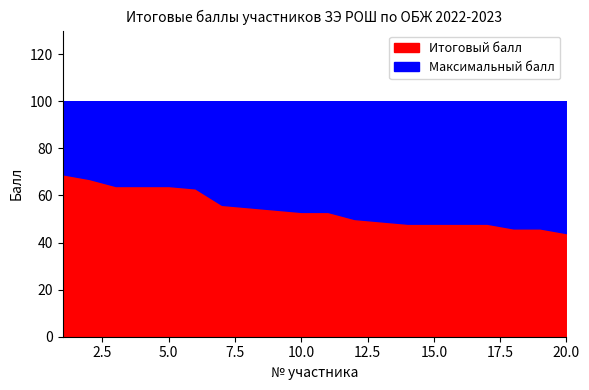

What is the maximum value for Итоговый балл?

69